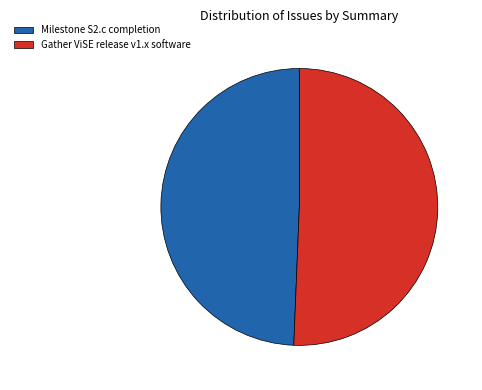

What is the ratio of the value at Gather ViSE release v1.x software to the value at Milestone S2.c completion?

1.0